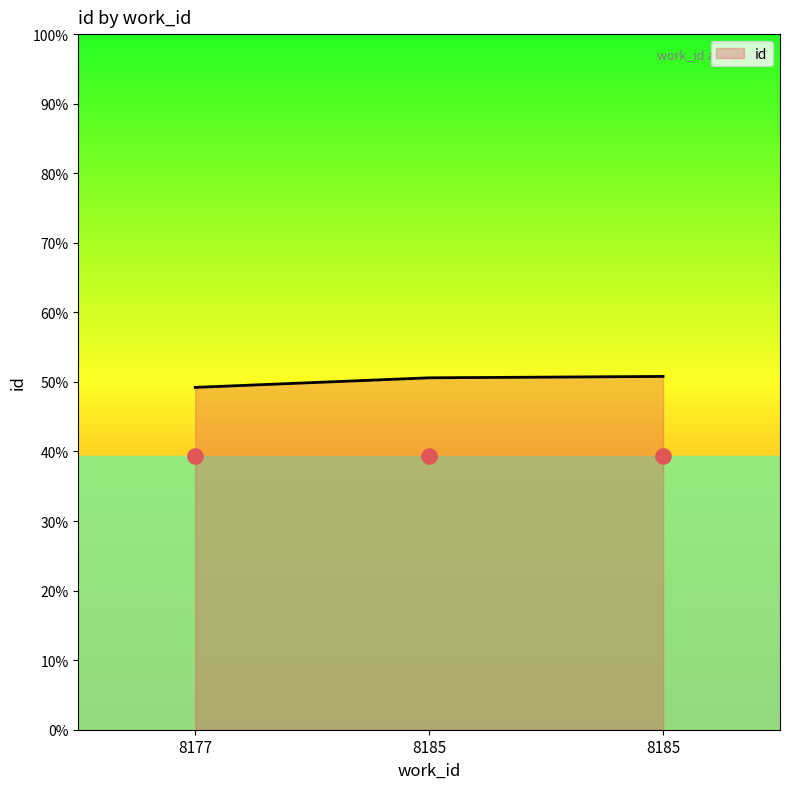

Between 8185 and 8177, which is larger?

8185